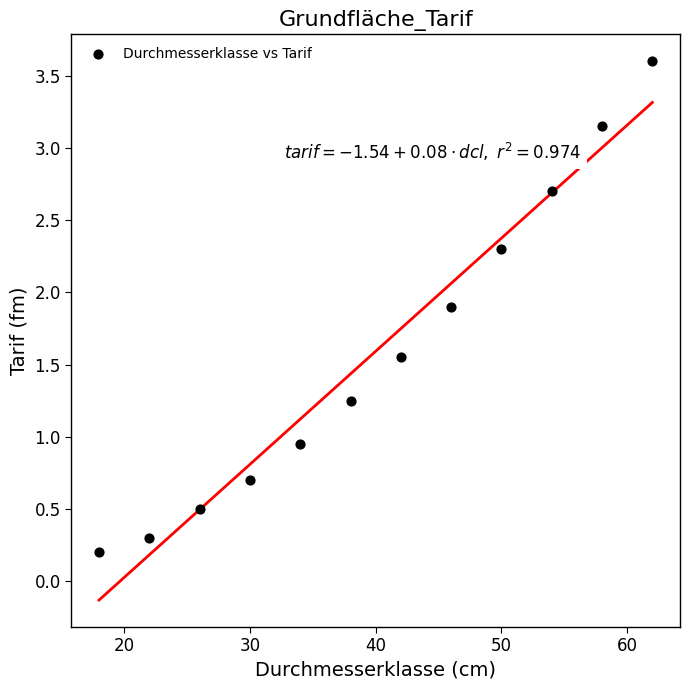

What is the average X value?

40.0